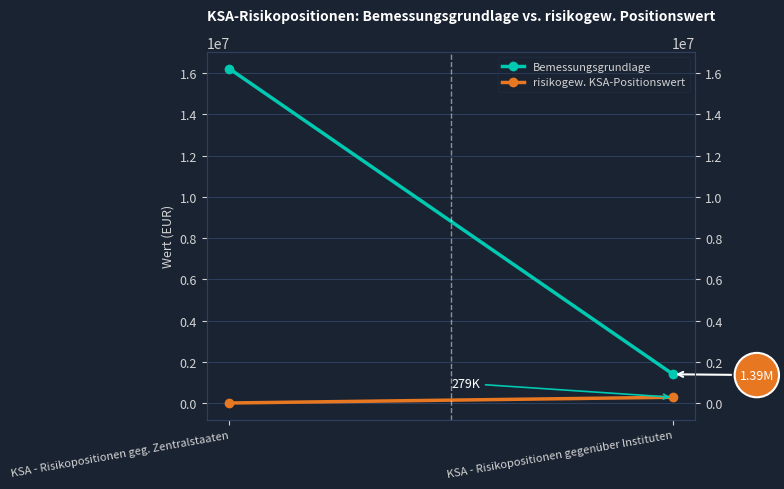

Rank the categories by risikogew. KSA-Positionswert value from highest to lowest.

KSA - Risikopositionen gegenüber Instituten, KSA - Risikopositionen geg. Zentralstaaten